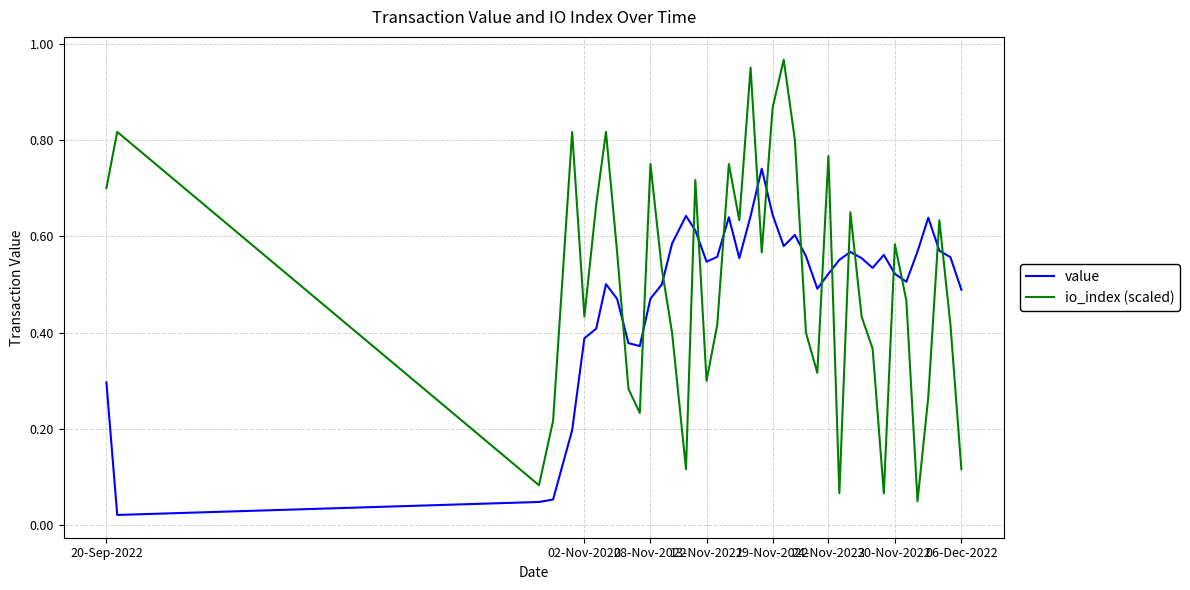

List the series in order of their peak value, lowest first.

value, io_index (scaled)